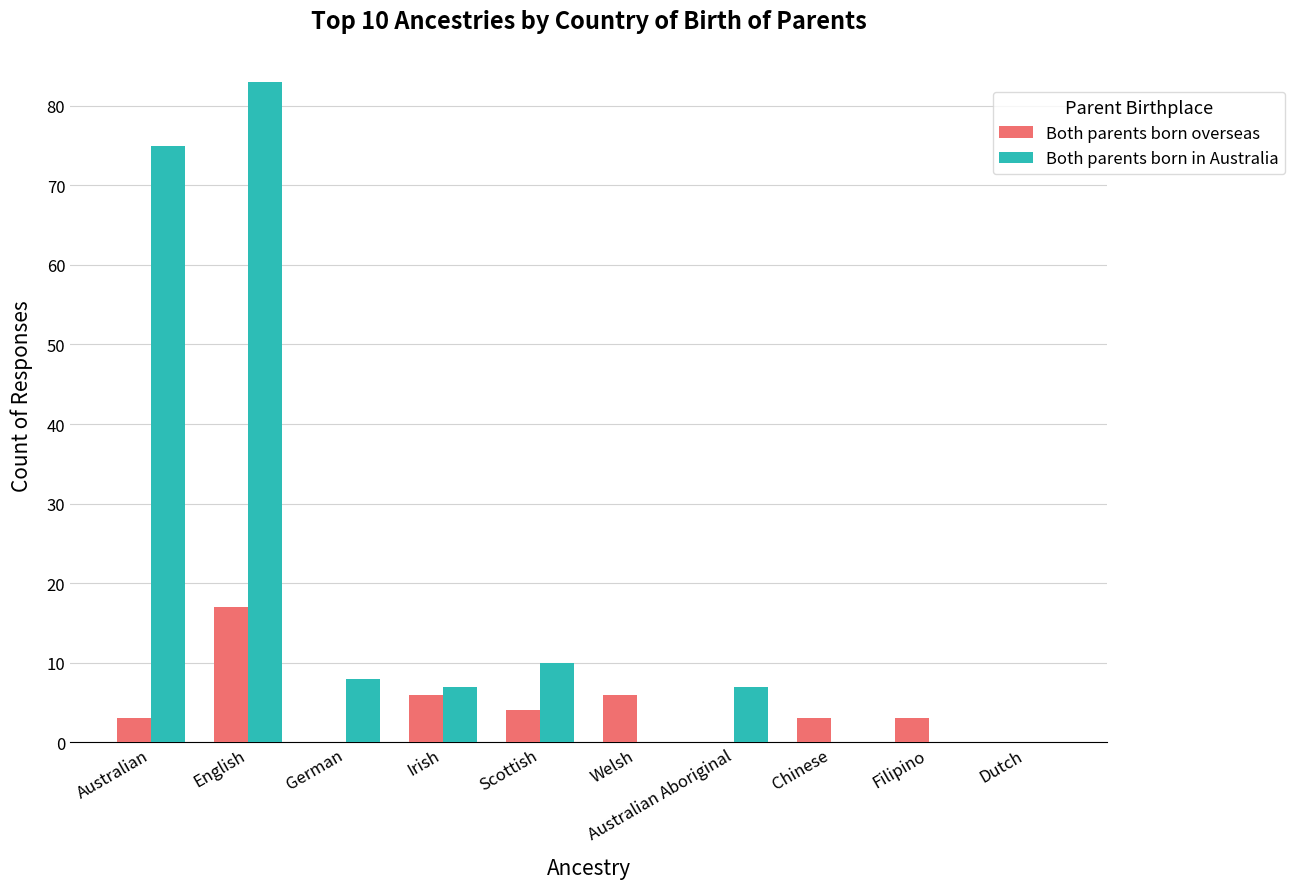

Between Australian and English, which series saw the biggest shift?

Both parents born overseas